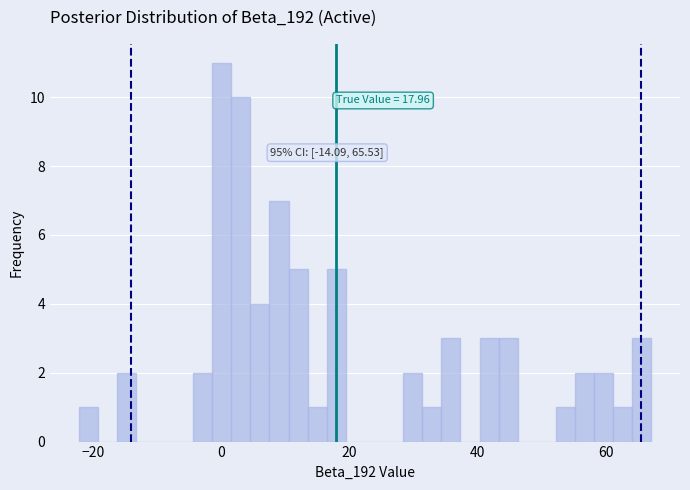

Read against the x-axis, roughly where is the centre of the tallest bar?

0